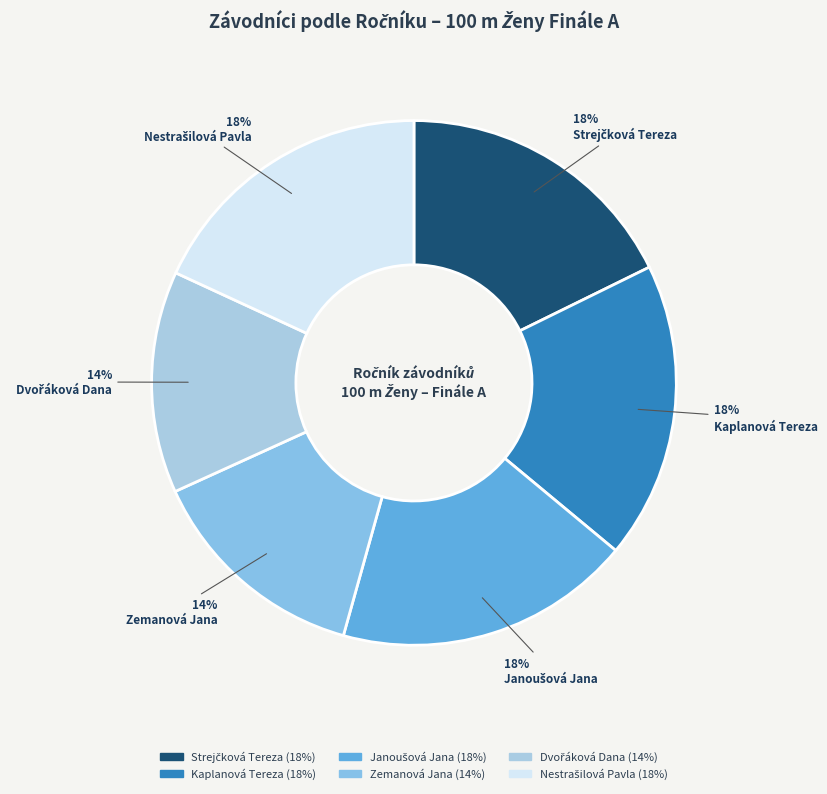

How many segments does this pie chart have?

6